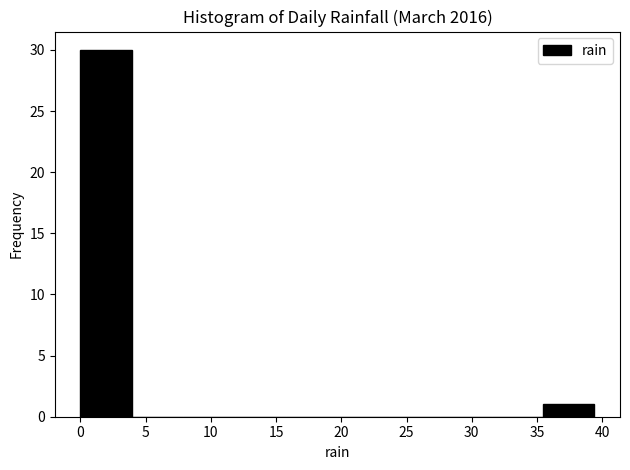

Reading left to right, list every bar in this chart as the range it spans on the x-axis followed by its height. Neither the bar edges nor the heights are printed on the chart, so give them approximately, as read against the axes.

0.0 to 4.0: 30
4.0 to 8.0: 0
8.0 to 12.0: 0
12.0 to 16.0: 0
16.0 to 19.5: 0
19.5 to 23.5: 0
23.5 to 27.5: 0
27.5 to 31.5: 0
31.5 to 35.5: 0
35.5 to 39.5: 1